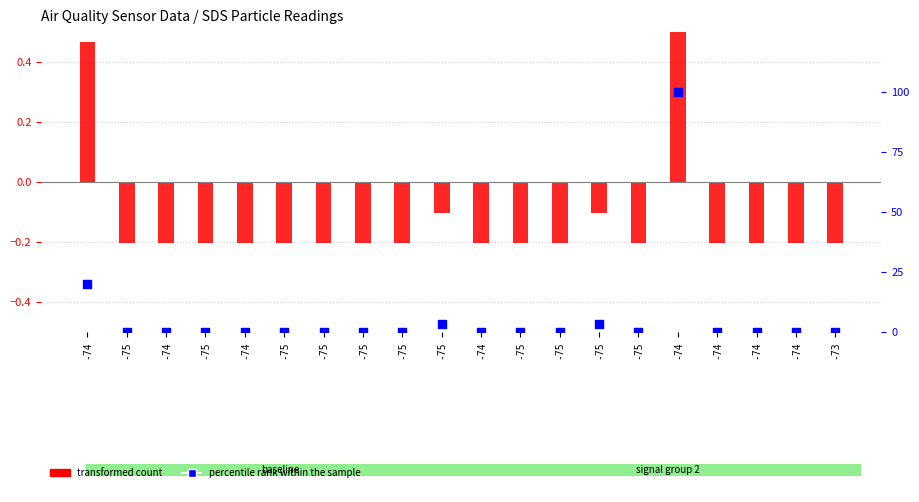

What are all the series names shown in the legend?

transformed count, percentile rank within the sample